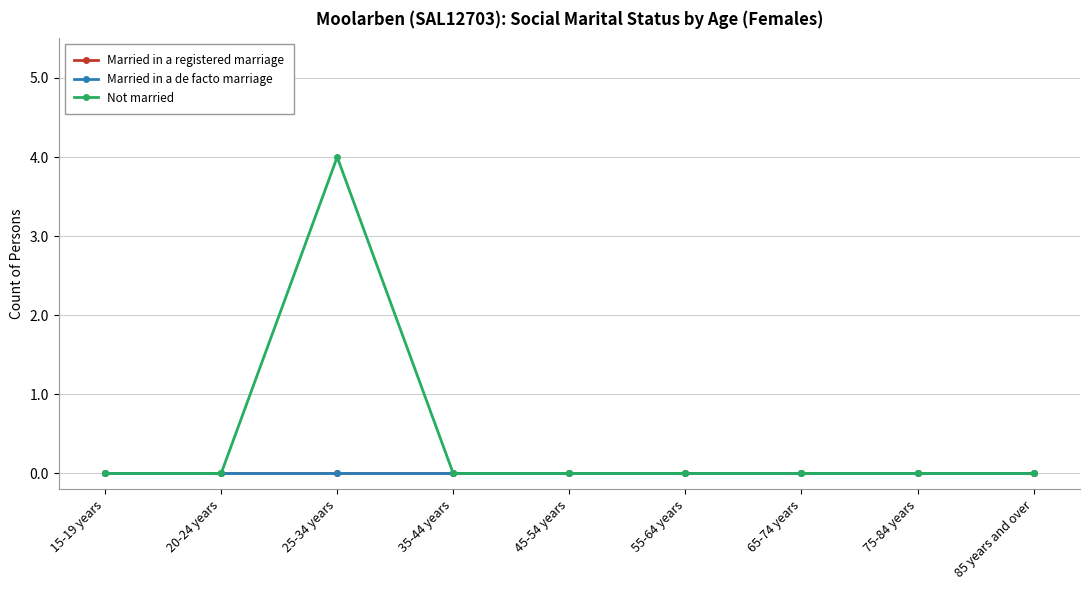

At which label does Not married reach its peak?

25-34 years